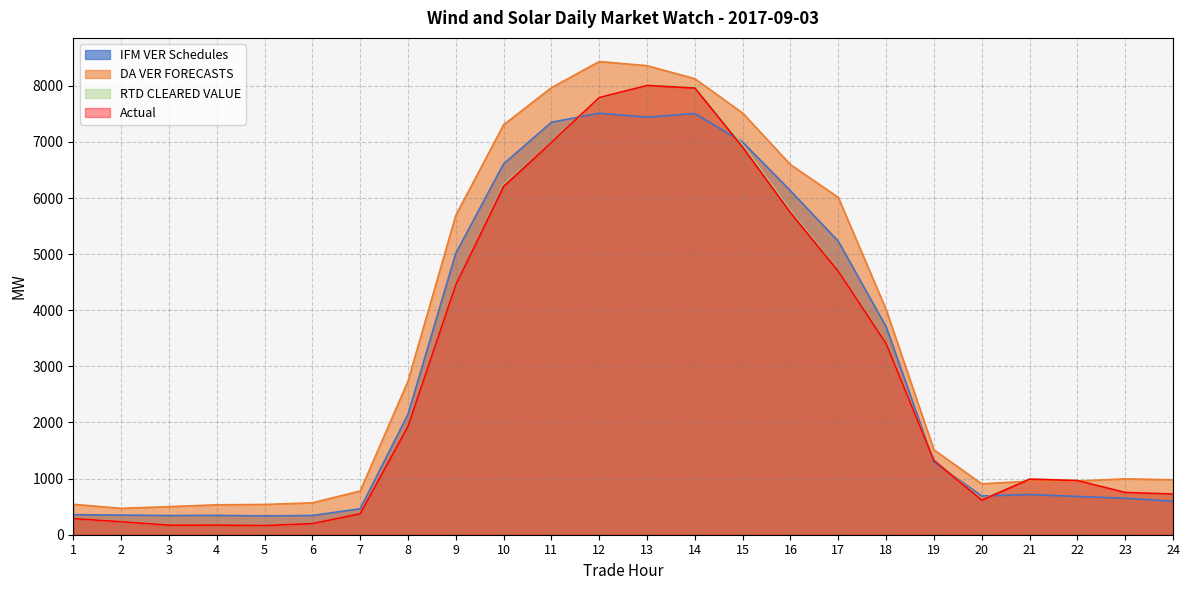

What is the difference between the maximum and minimum values in the RTD CLEARED VALUE series?

7842.4